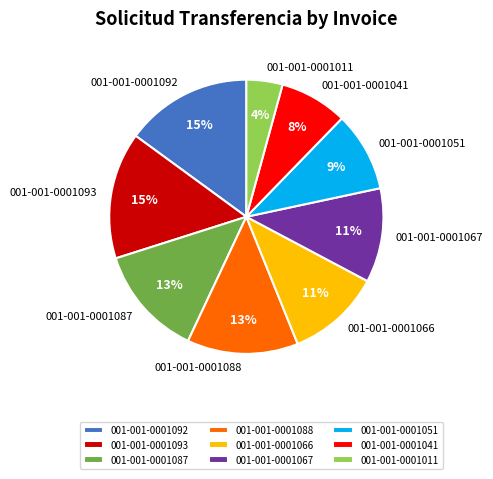

Is the sum of 001-001-0001066 and 001-001-0001092 greater than half?

No